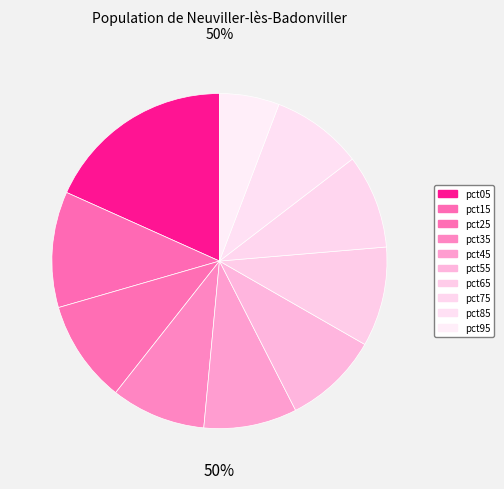

Does any single category account for the majority?

No